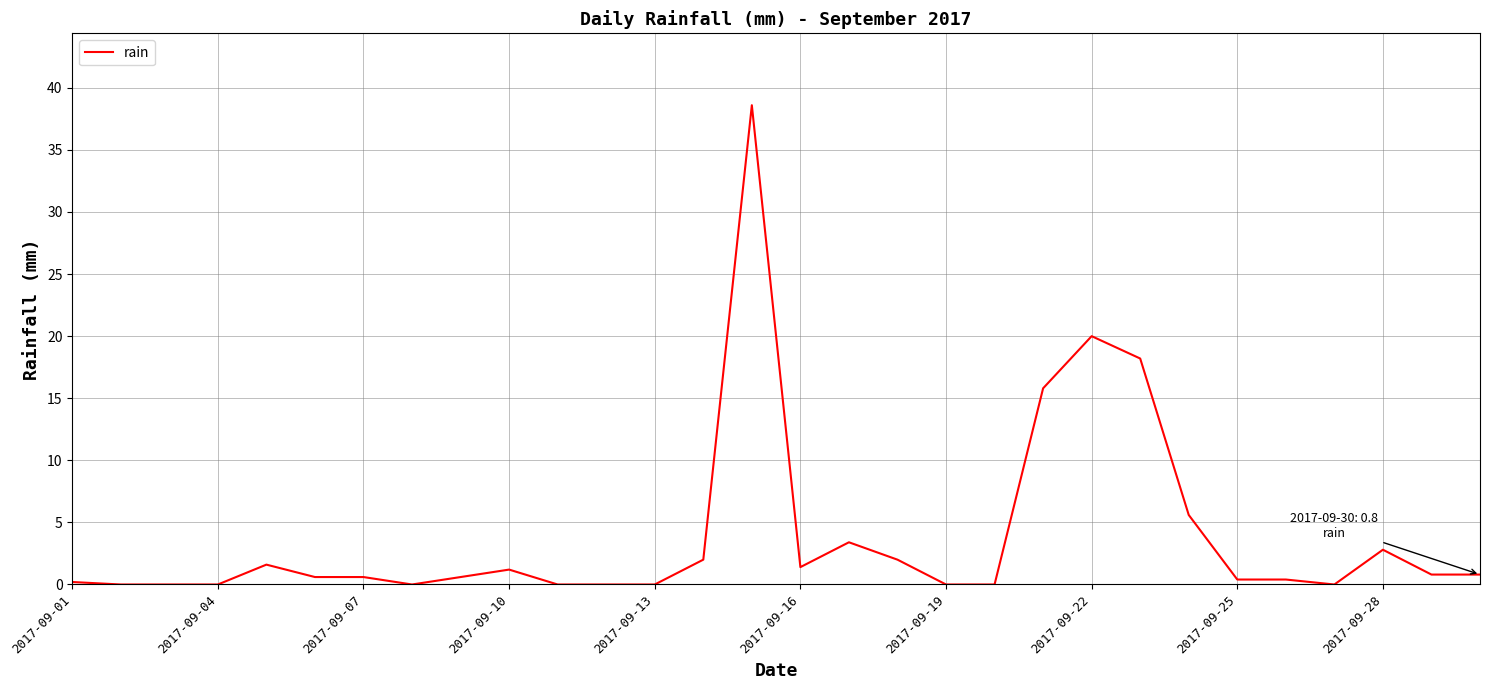

What is the greatest value displayed?

38.6